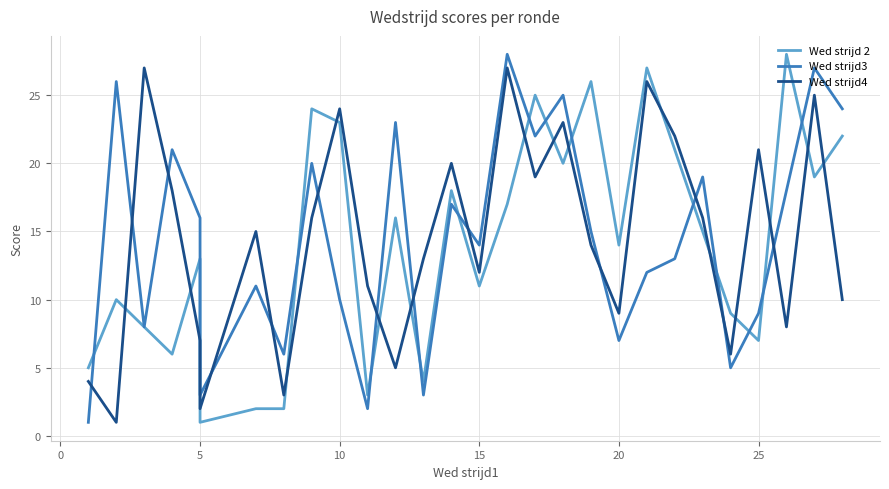

What is the minimum value shown in the chart?

1